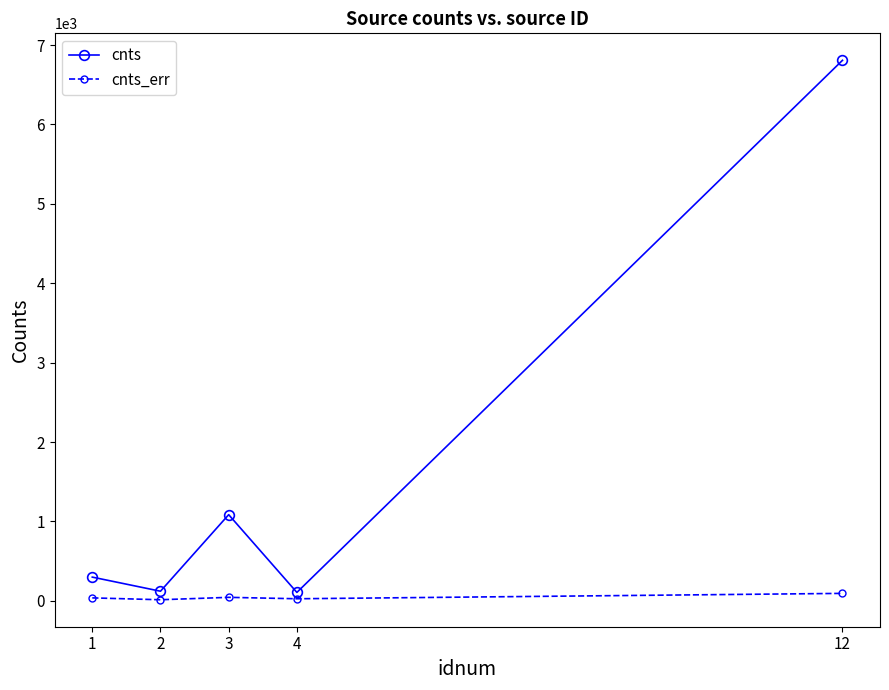

What is the sum of all cnts_err values?

217.2